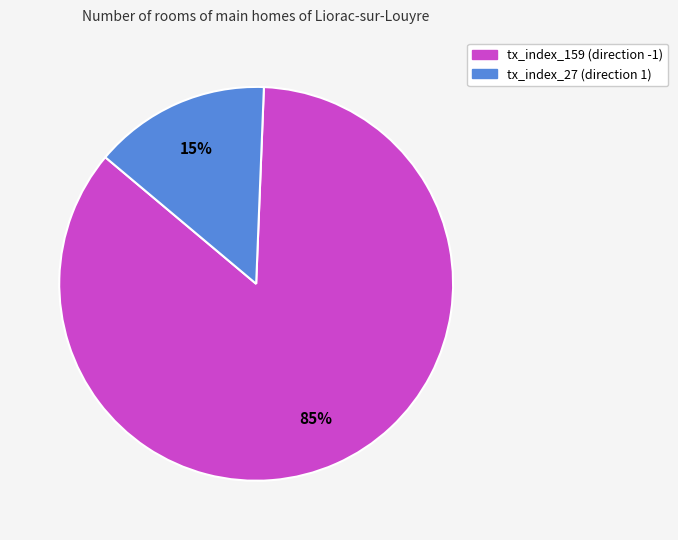

Which slice is the largest?

tx_index_159 (direction -1)